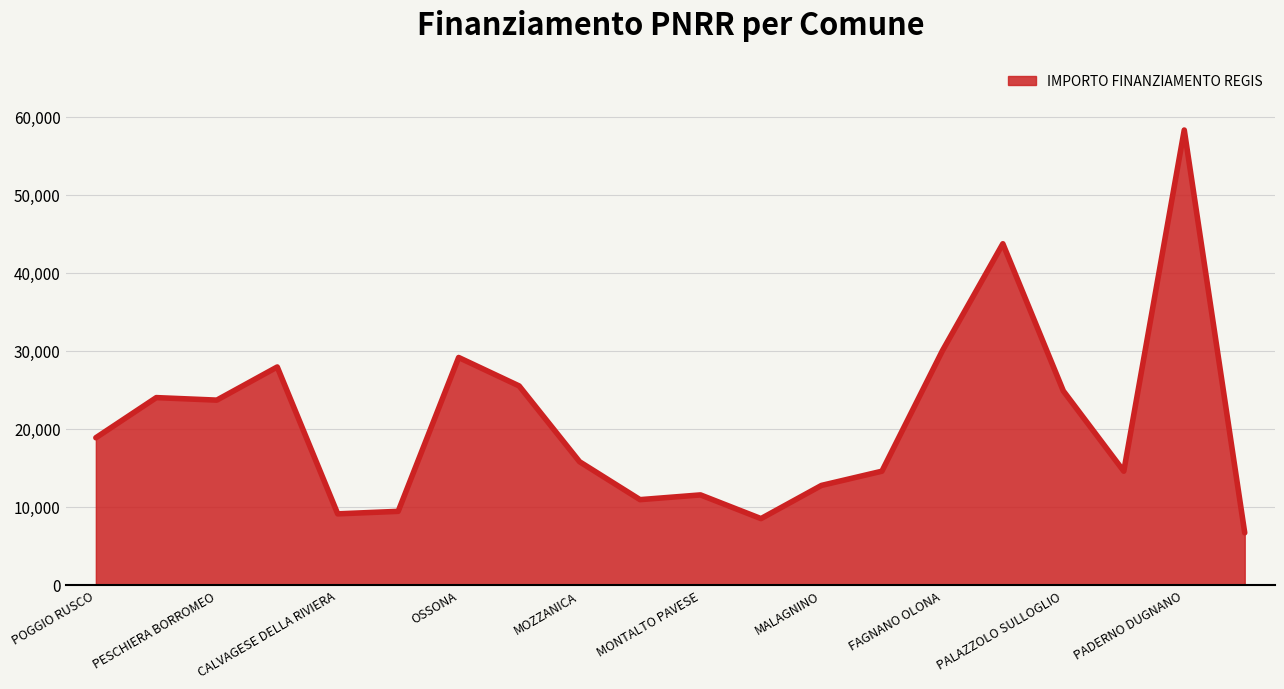

How many lines are shown in the chart?

1